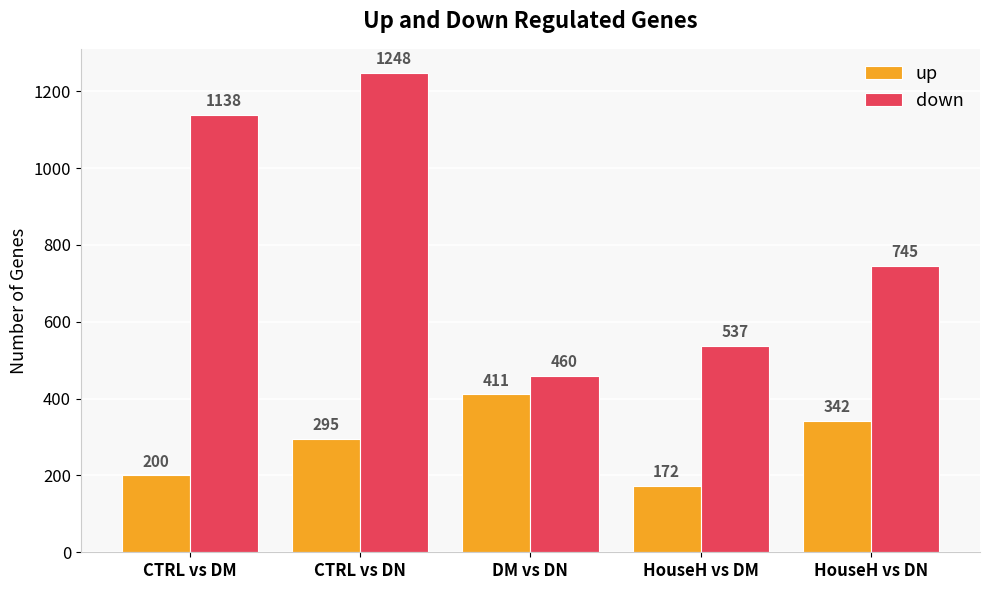

What position from the left is CTRL vs DN?

2